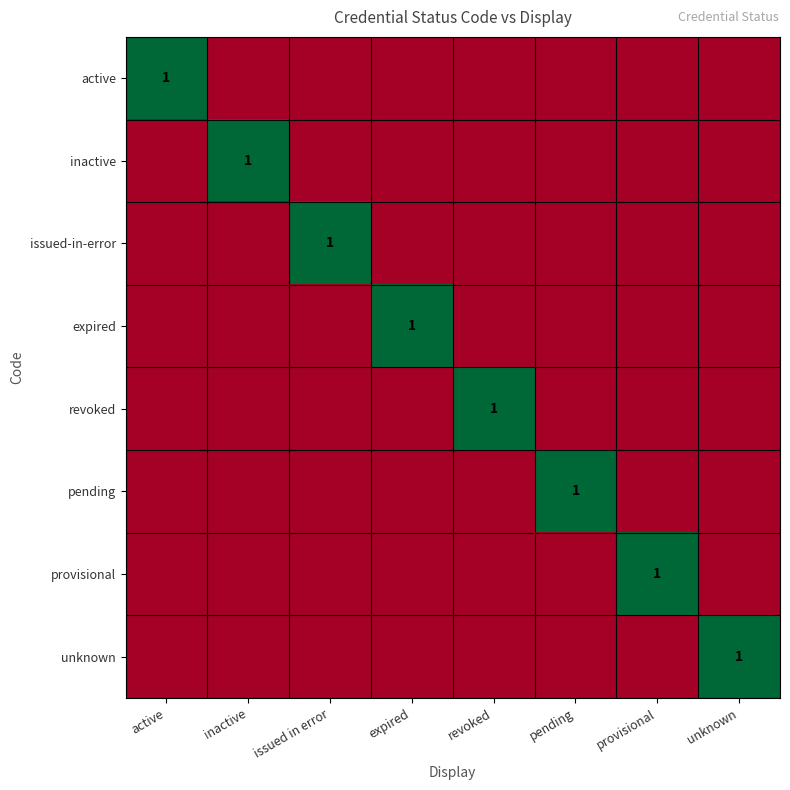

How many values in the expired series exceed 0?

1